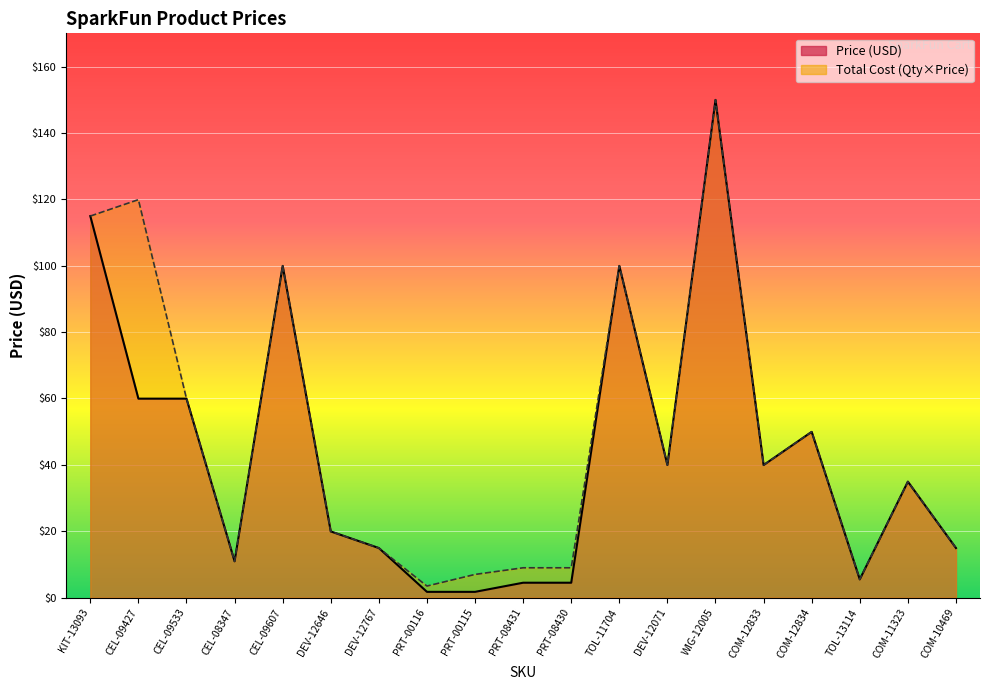

What is the sum of the Total Cost values at PRT-08430 and CEL-09427?

128.9